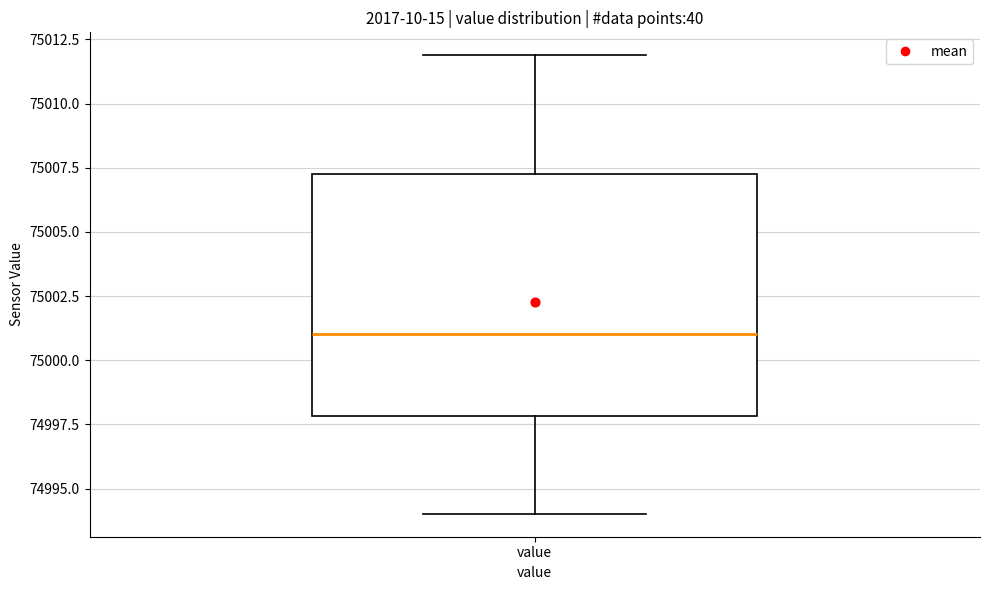

Where does the median line of the box for value sit on the y-axis? The values are not printed on the chart, so give them approximately, as read against the axis.

75001.0